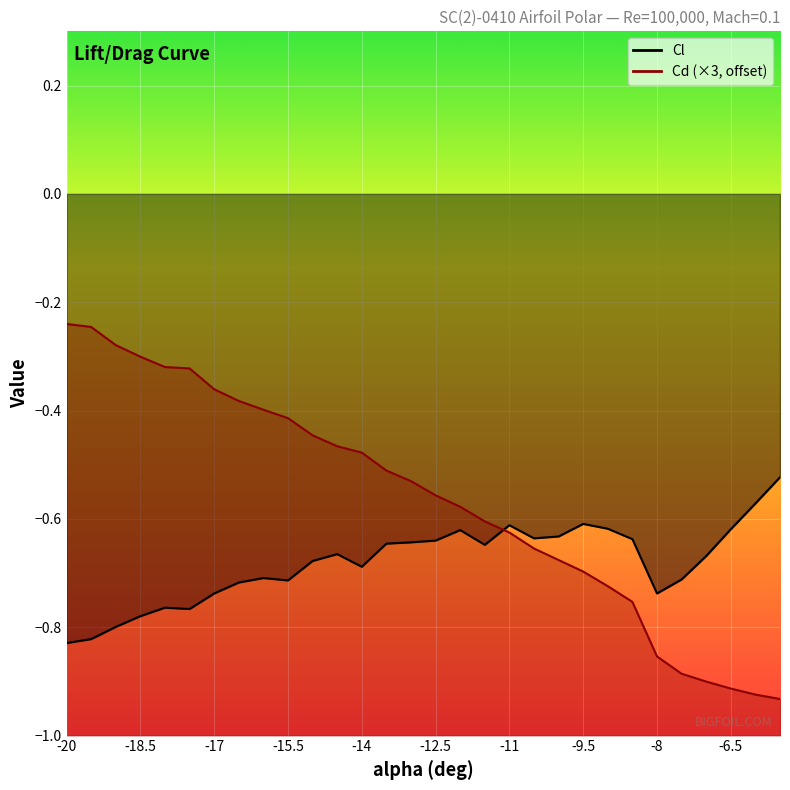

Reading right to left, extract all data points from this chart.

Cl: -0.5	-0.6	-0.6	-0.7	-0.7	-0.7	-0.6	-0.6	-0.6	-0.6	-0.6	-0.6	-0.6	-0.6	-0.6	-0.6	-0.6	-0.7	-0.7	-0.7	-0.7	-0.7	-0.7	-0.7	-0.8	-0.8	-0.8	-0.8	-0.8	-0.8
Cd: -0.9	-0.9	-0.9	-0.9	-0.9	-0.9	-0.8	-0.7	-0.7	-0.7	-0.7	-0.6	-0.6	-0.6	-0.6	-0.5	-0.5	-0.5	-0.5	-0.4	-0.4	-0.4	-0.4	-0.4	-0.3	-0.3	-0.3	-0.3	-0.2	-0.2